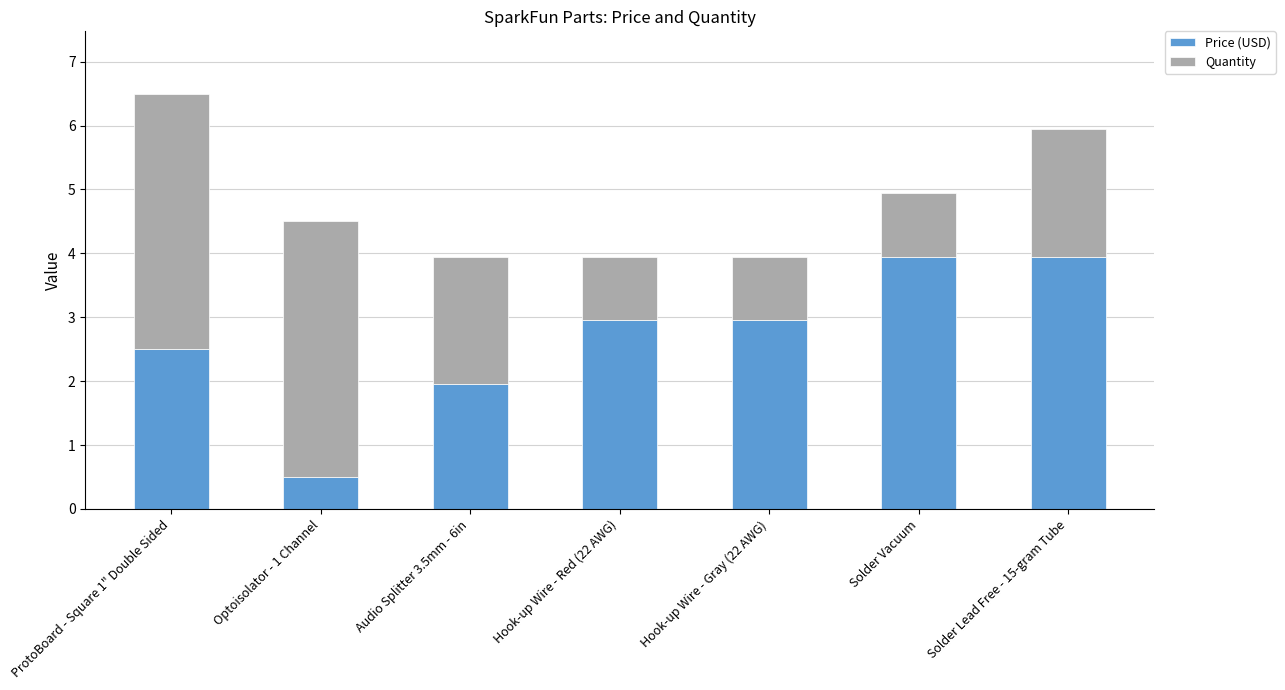

At which label does Price (USD) reach its minimum?

Optoisolator - 1 Channel